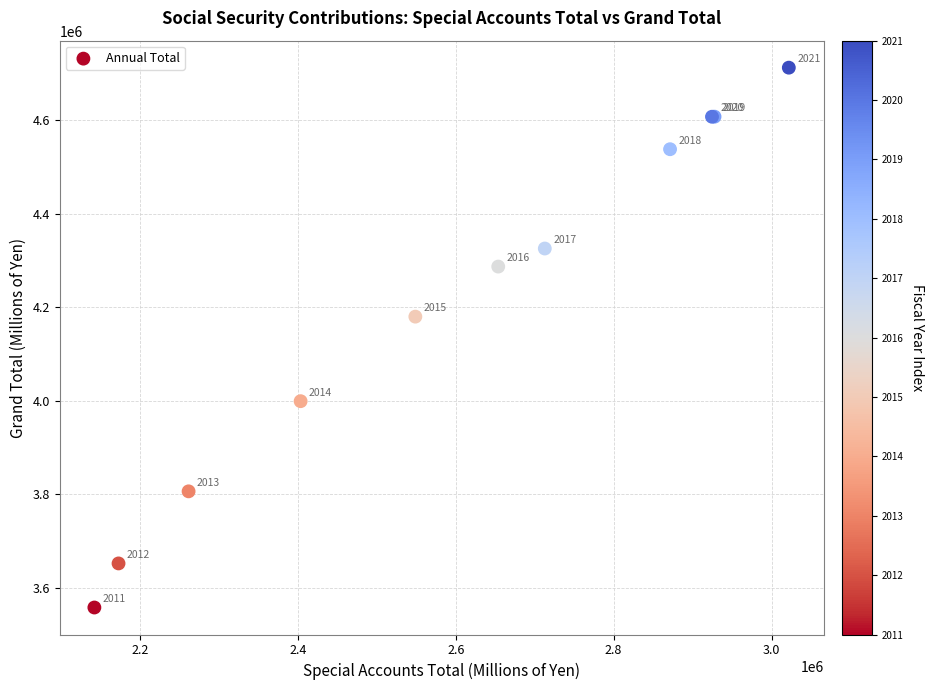

What Y value in the scatter plot is closest to 4135007?

4179767